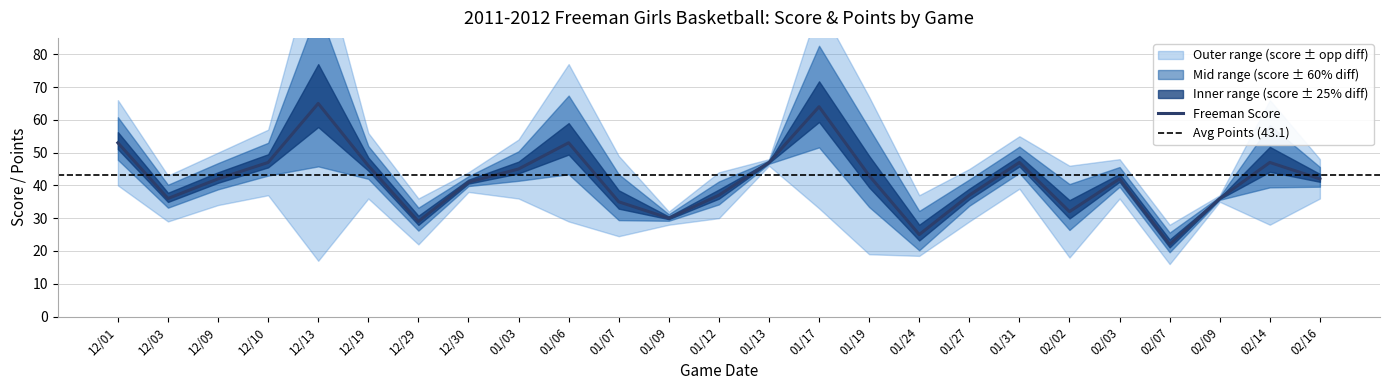

The value of Freeman Score at 01/31 is 19. True or false?

False